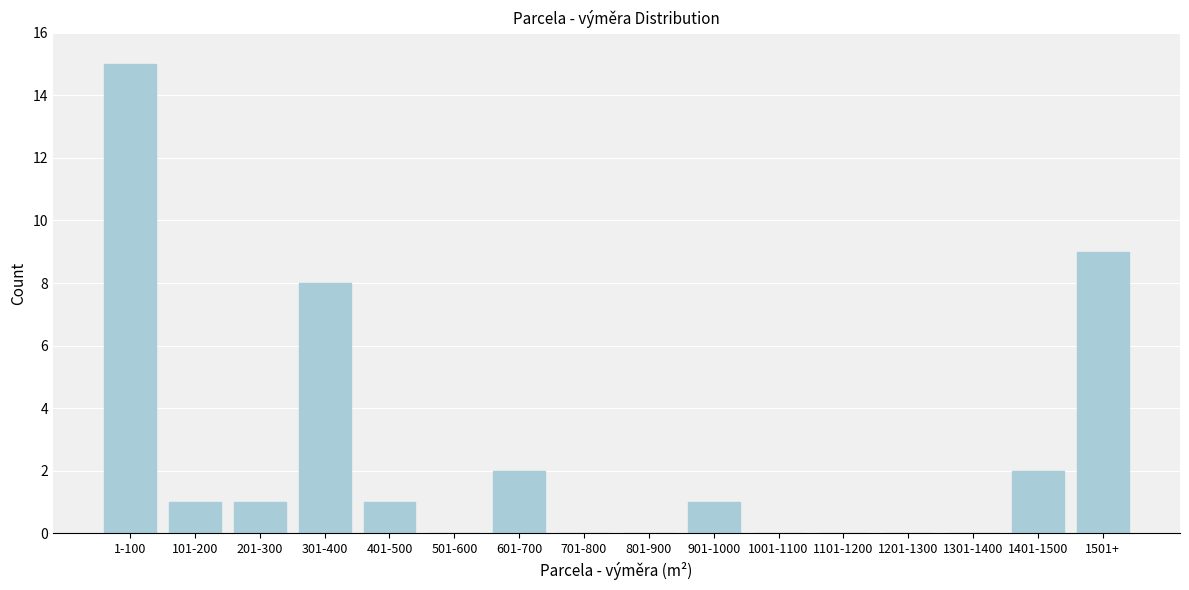

Reading left to right, what are all the values shown in this chart?

1-100=15	101-200=1	201-300=1	301-400=8	401-500=1	501-600=0	601-700=2	701-800=0	801-900=0	901-1000=1	1001-1100=0	1101-1200=0	1201-1300=0	1301-1400=0	1401-1500=2	1501+=9